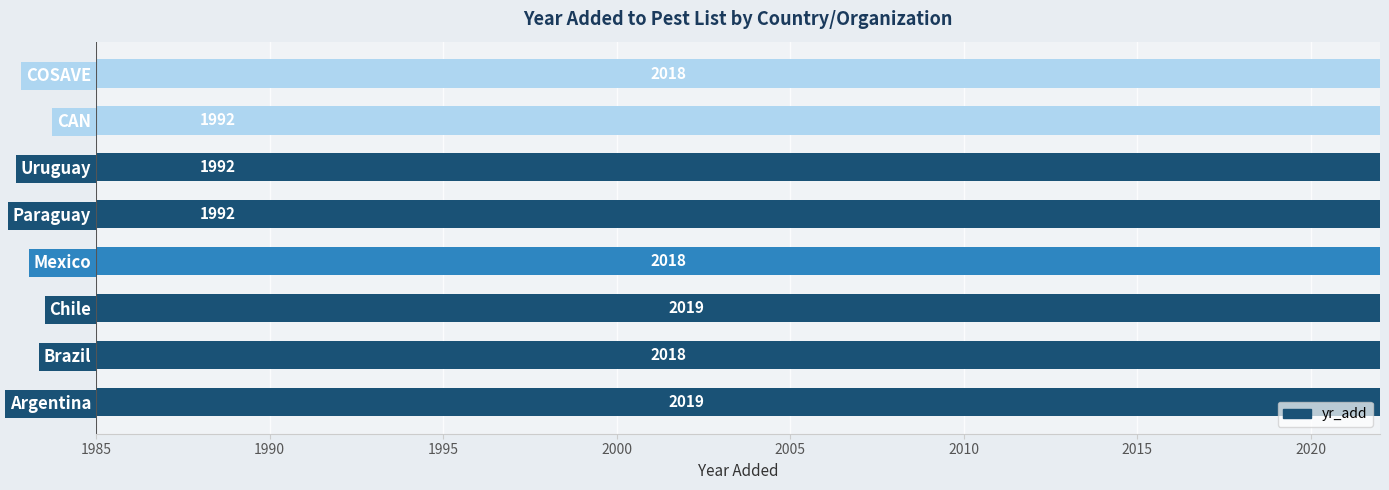

What is the greatest value displayed?

2019